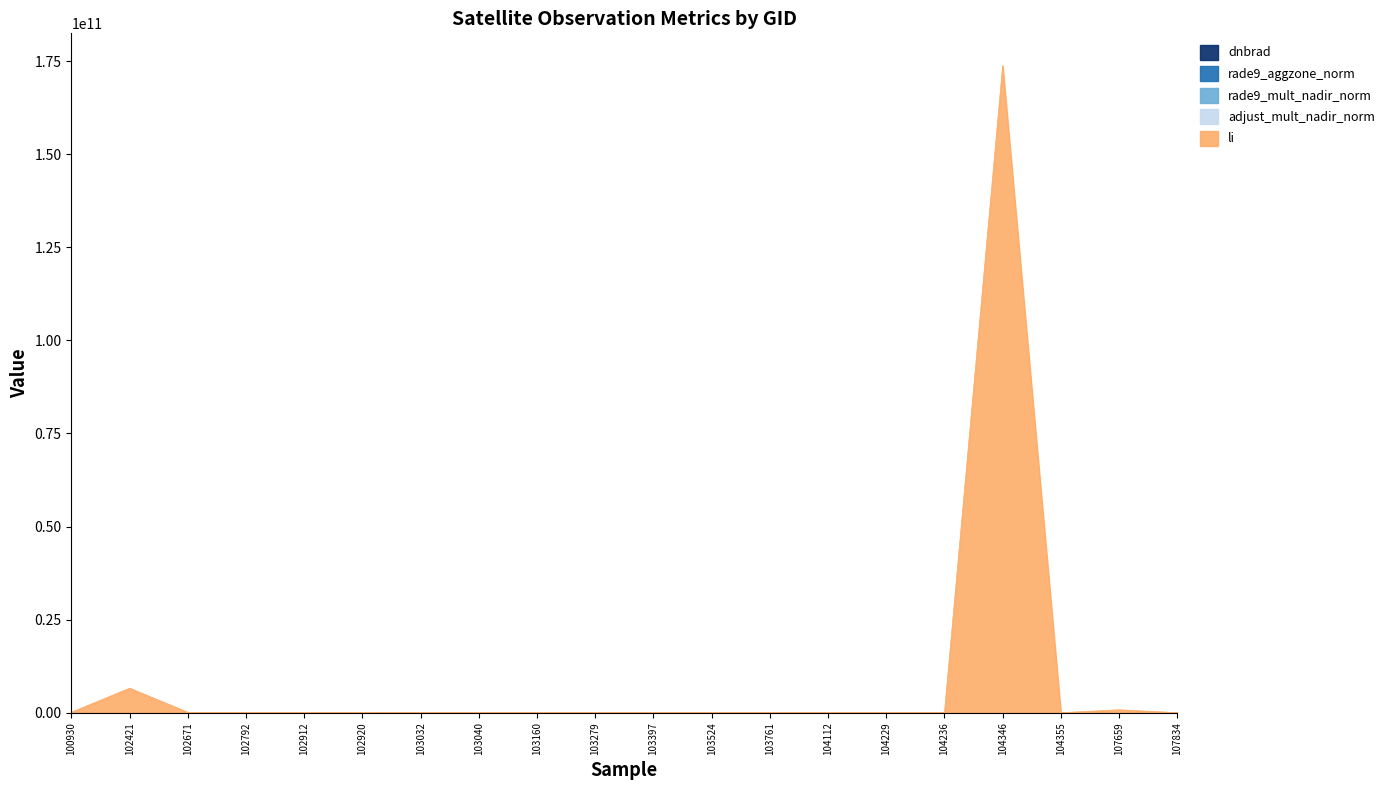

At which category is the sum across all series the highest?

104346